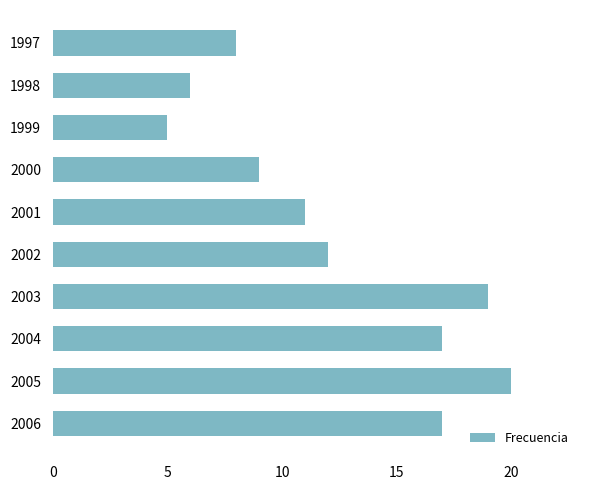

What is the average value?

12